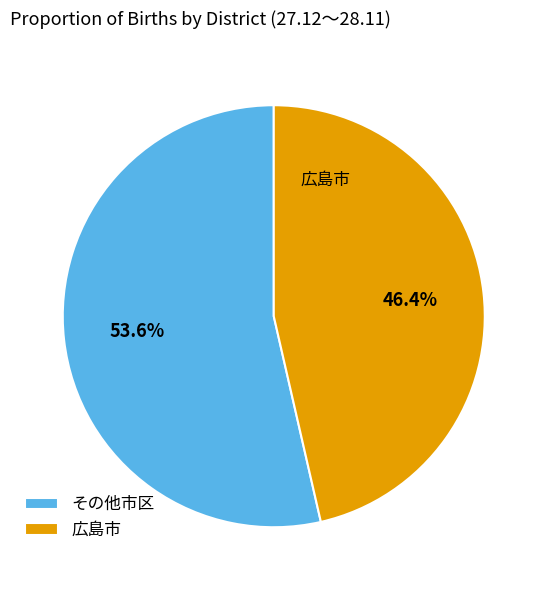

What is the ratio of the value at 広島市 to the value at その他市区?

0.9